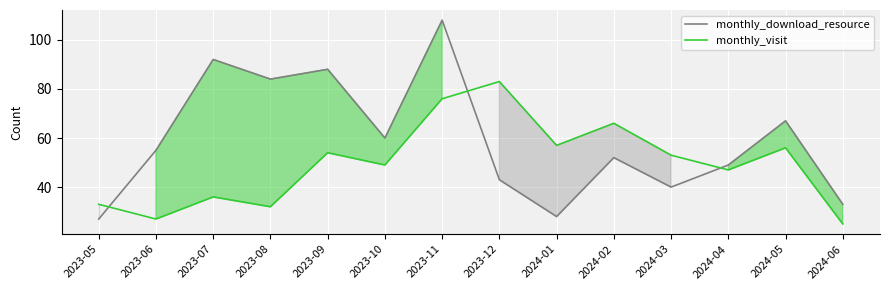

How many interior local valleys does the monthly_visit series have?

5